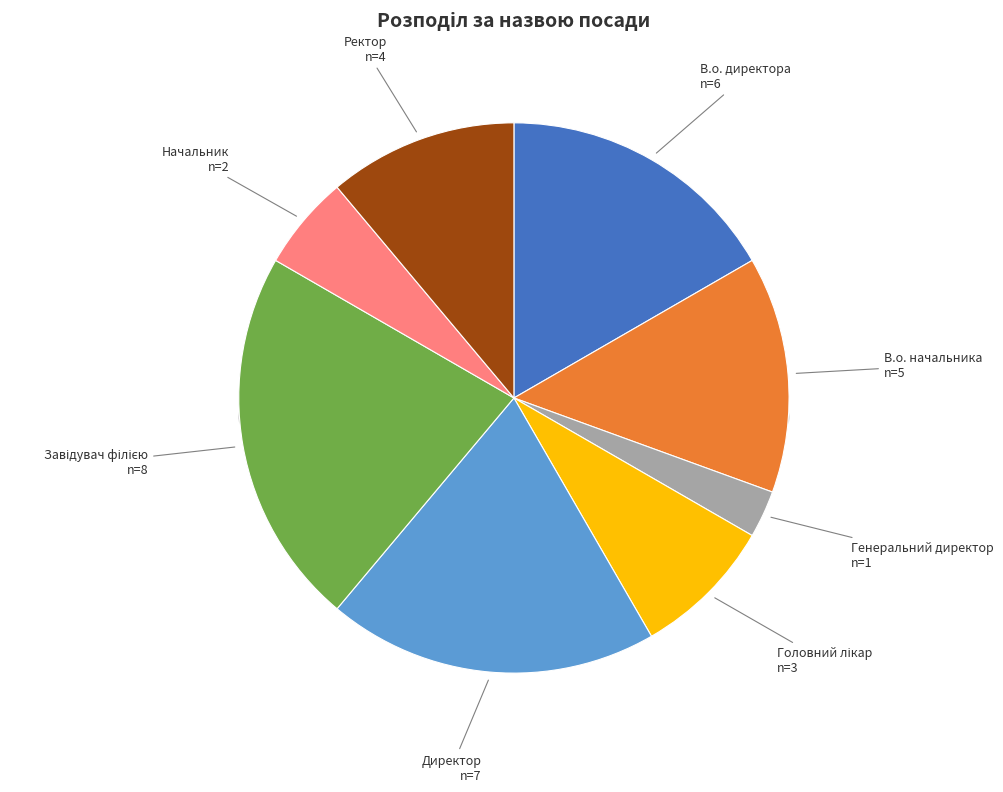

Does В.о. начальника account for over 50% of the chart?

No